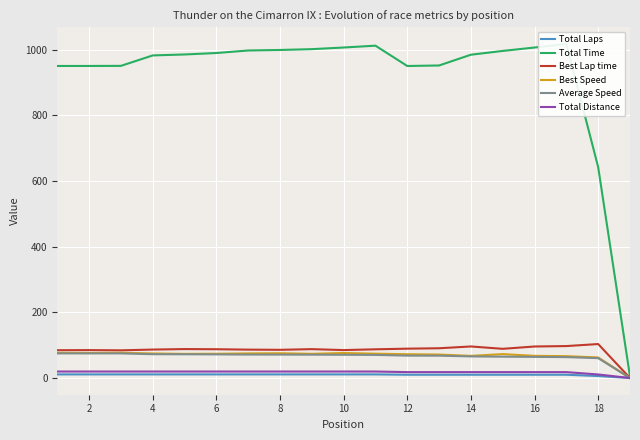

True or false: Total Distance and Total Laps cross at least once.

False